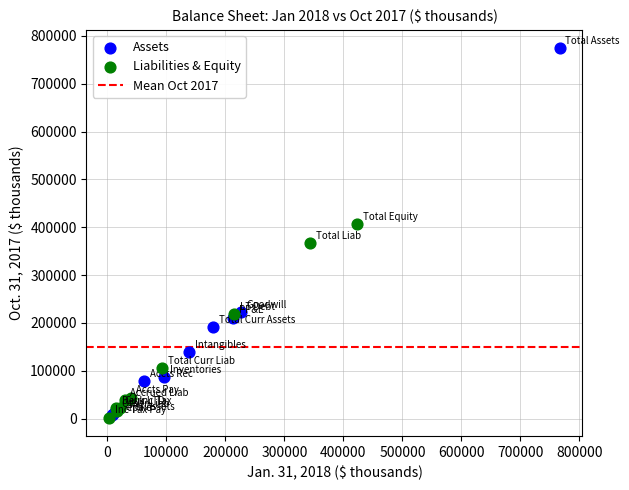

Which series has the largest Y range (max minus min)?

Assets